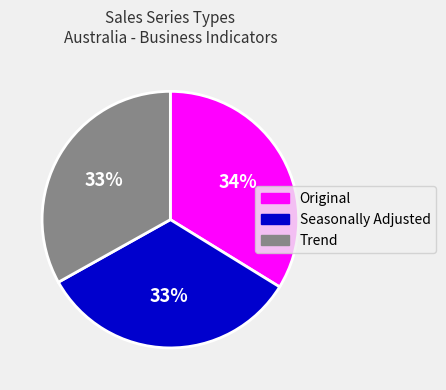

To the nearest percent, what is the difference between the largest and smallest slice percentages?

1%